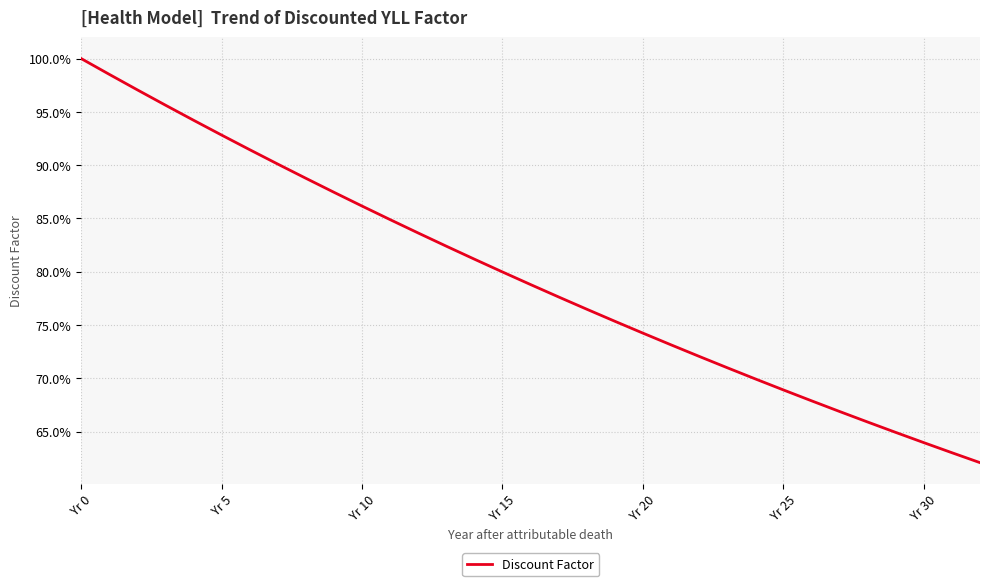

Does the chart have visible grid lines?

Yes